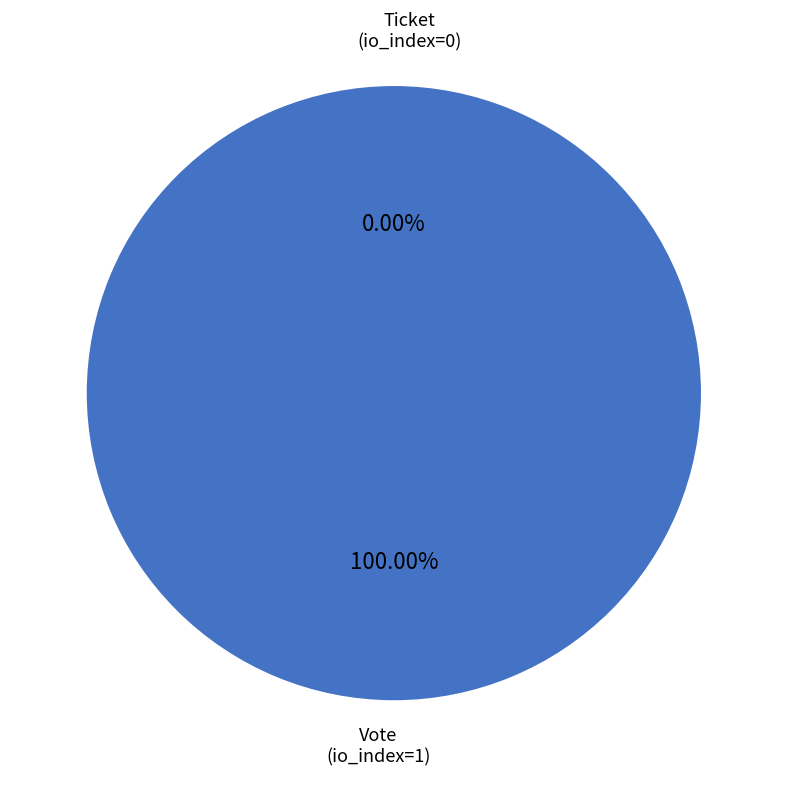

Which category has the biggest portion of the pie?

Vote (io_index=1)